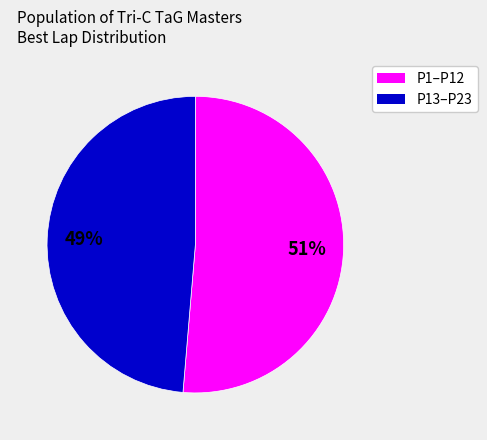

How many slices are in this pie chart?

2